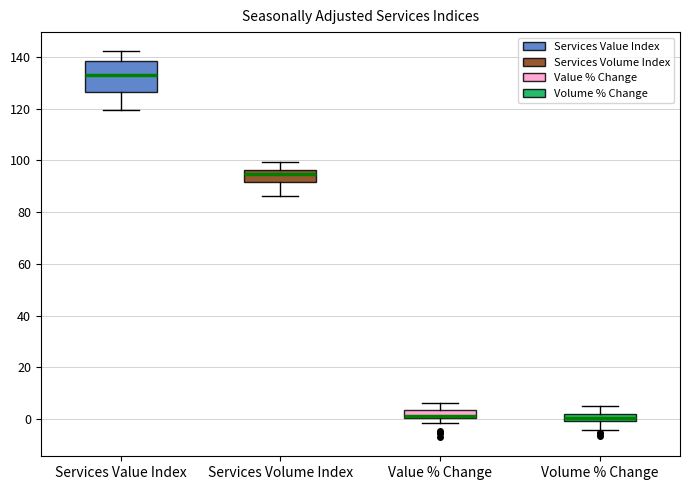

Where is the lower edge of the box for Value % Change on the y-axis? The values are not printed on the chart, so give them approximately, as read against the axis.

0